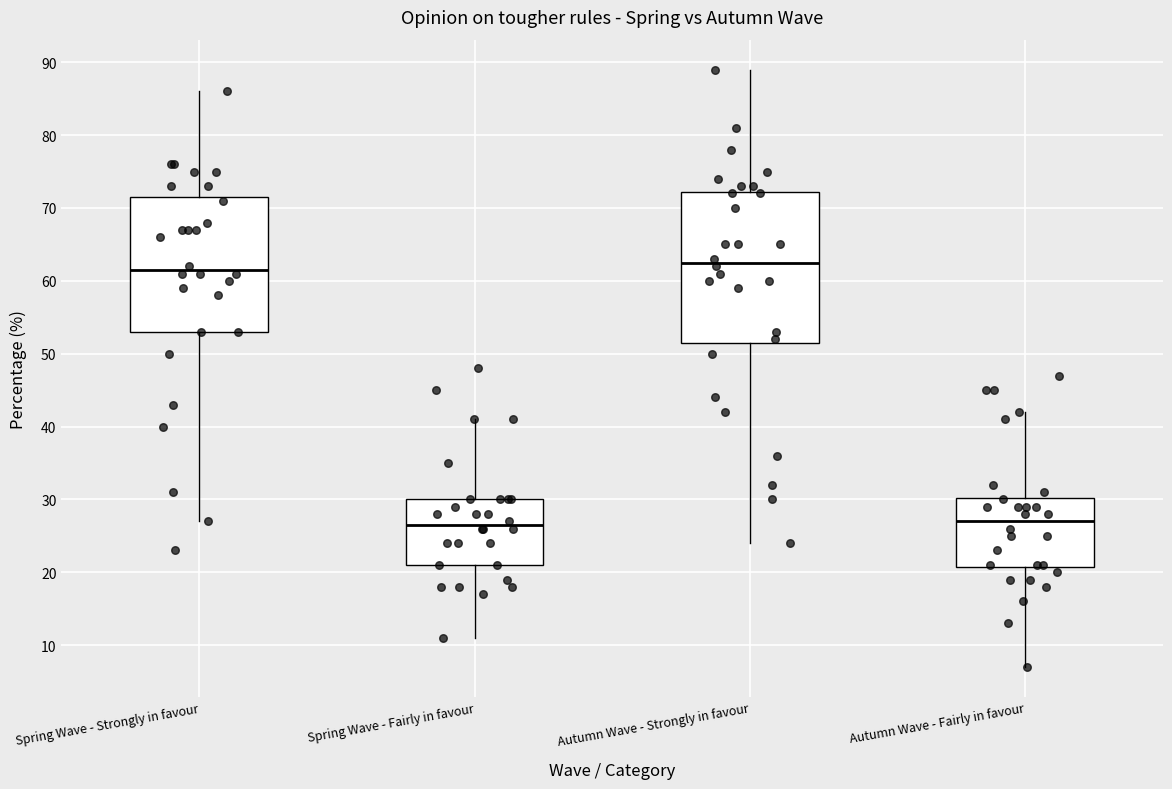

Comparing the boxes themselves (not the whiskers), which one is the tallest?

Autumn Wave - Strongly in favour